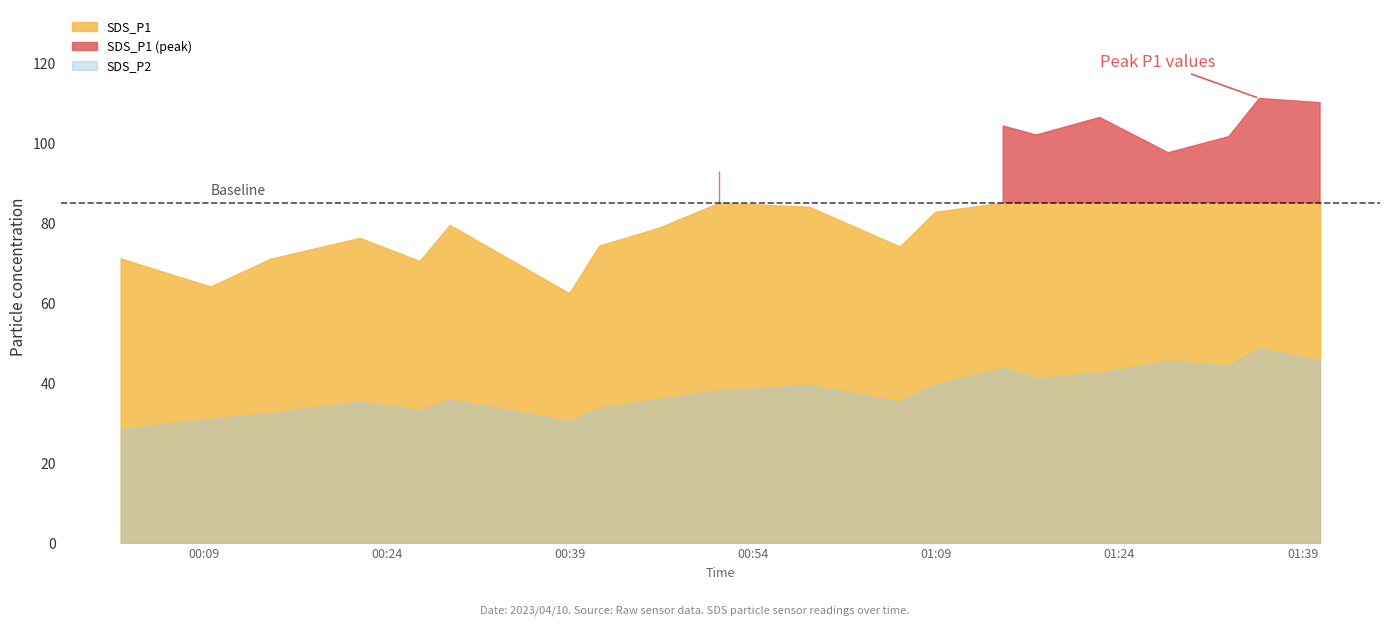

What is the total value across all series at 2023/04/10 01:17?

143.0